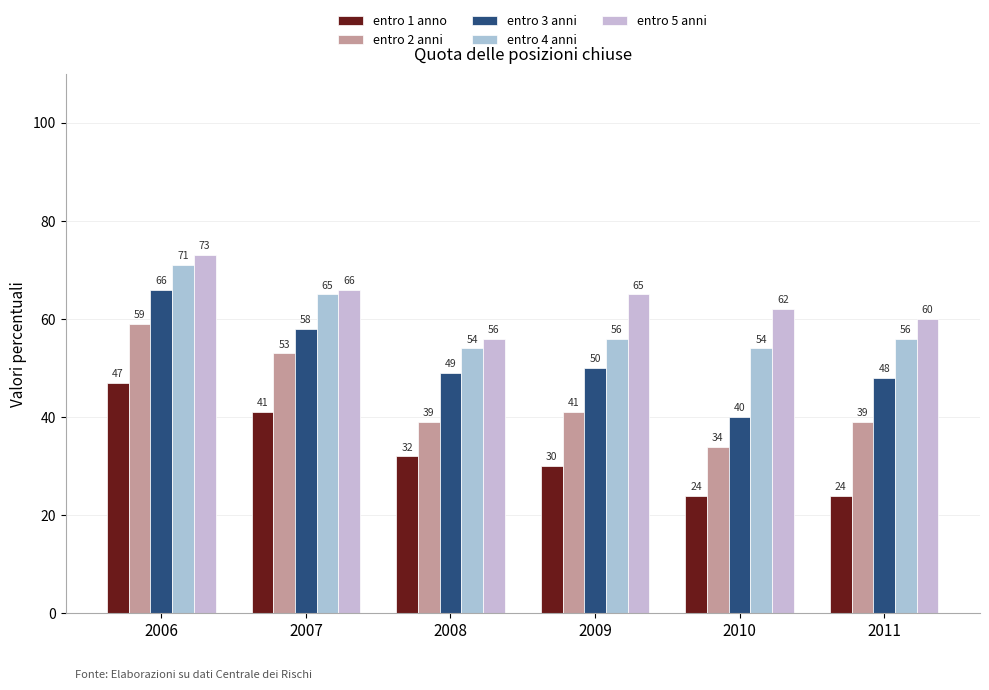

What are all the series names shown in the legend?

entro 1 anno, entro 2 anni, entro 3 anni, entro 4 anni, entro 5 anni